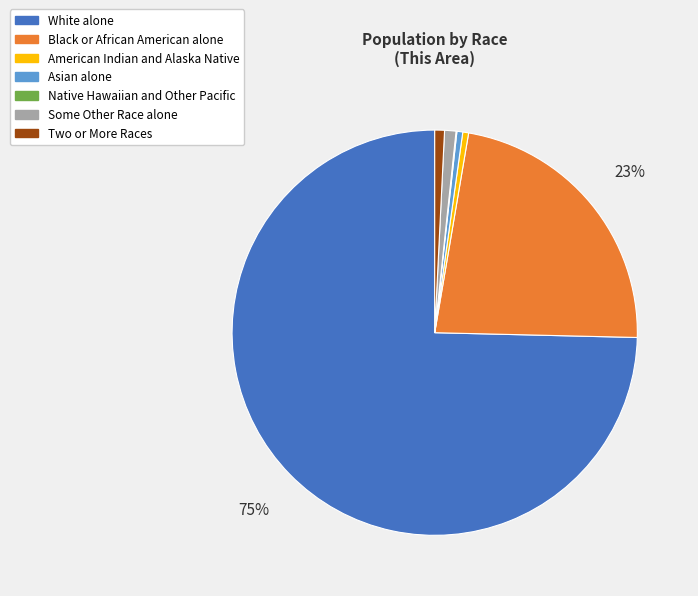

True or false: Black or African American alone accounts for 32% of the total.

False